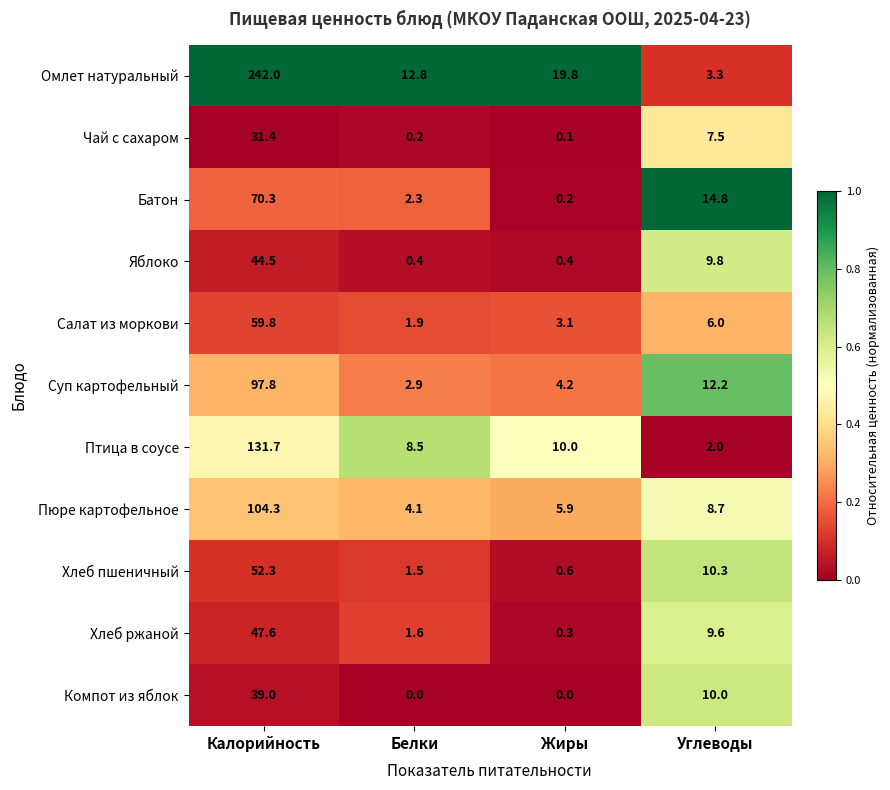

The Хлеб пшеничный series shows 0.2 at Жиры. True or false?

False